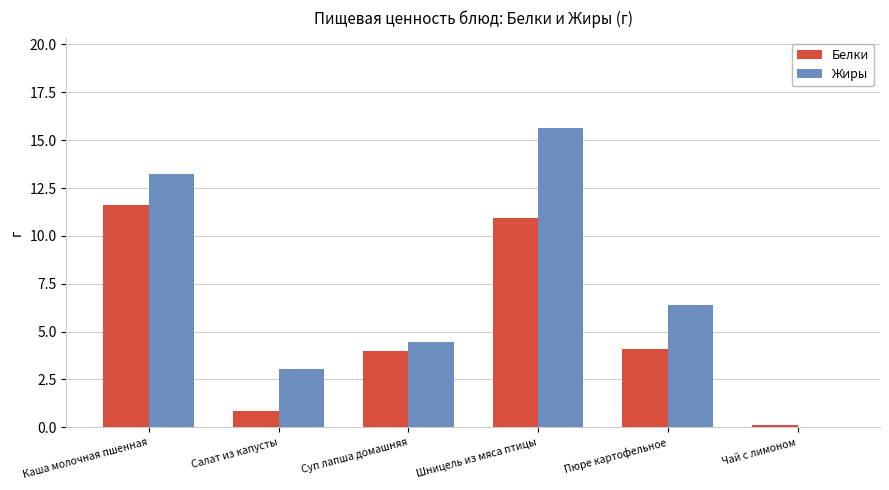

What are all the series names shown in the legend?

Белки, Жиры